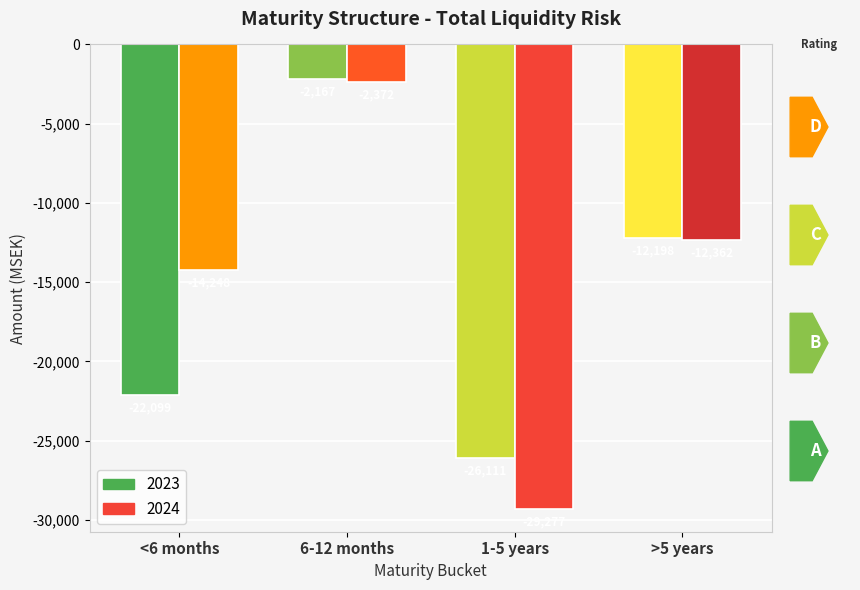

At >5 years, list the series in order from largest to smallest.

2023, 2024